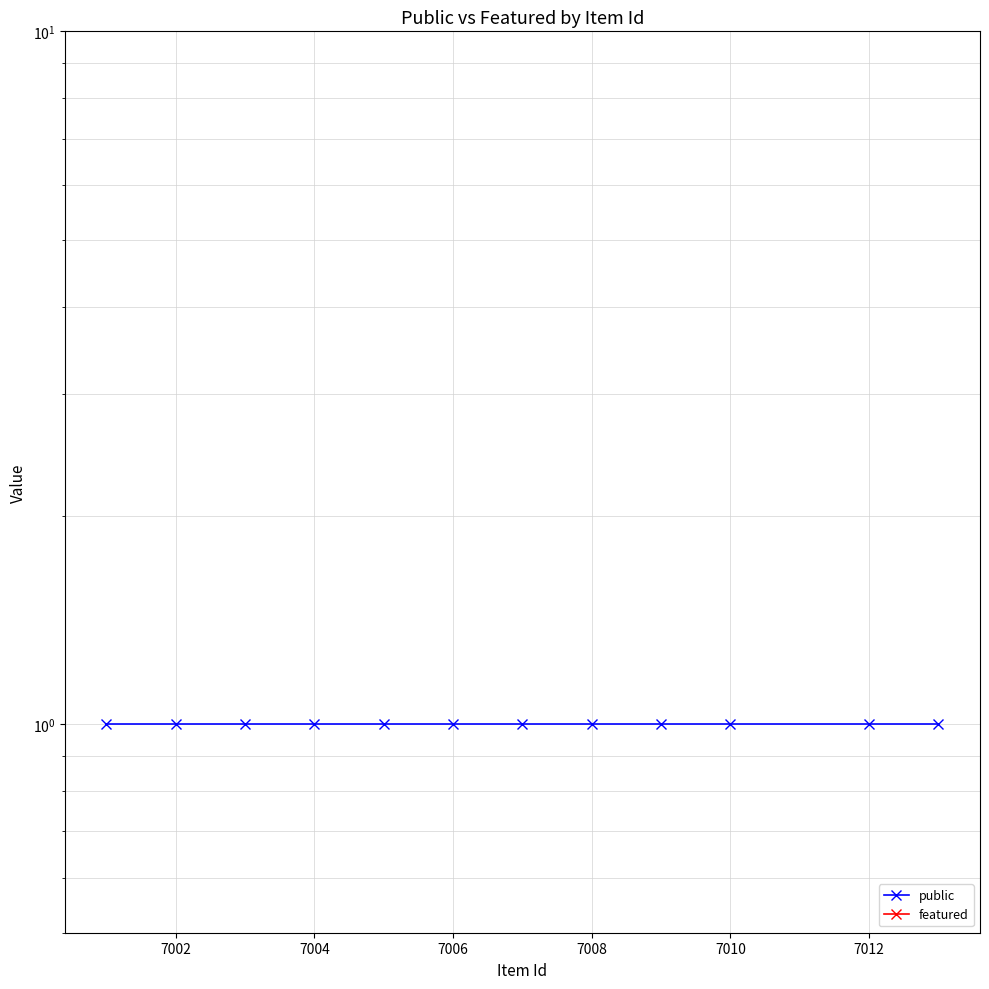

What is the highest value of the public series?

1